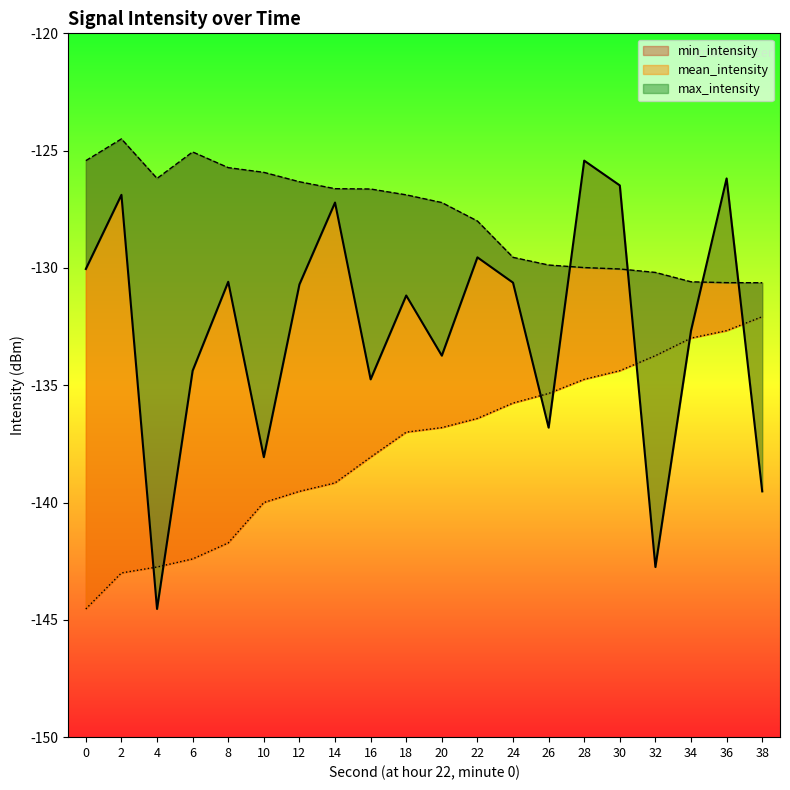

What is the difference between the max_intensity values at 8 and 24?

3.8